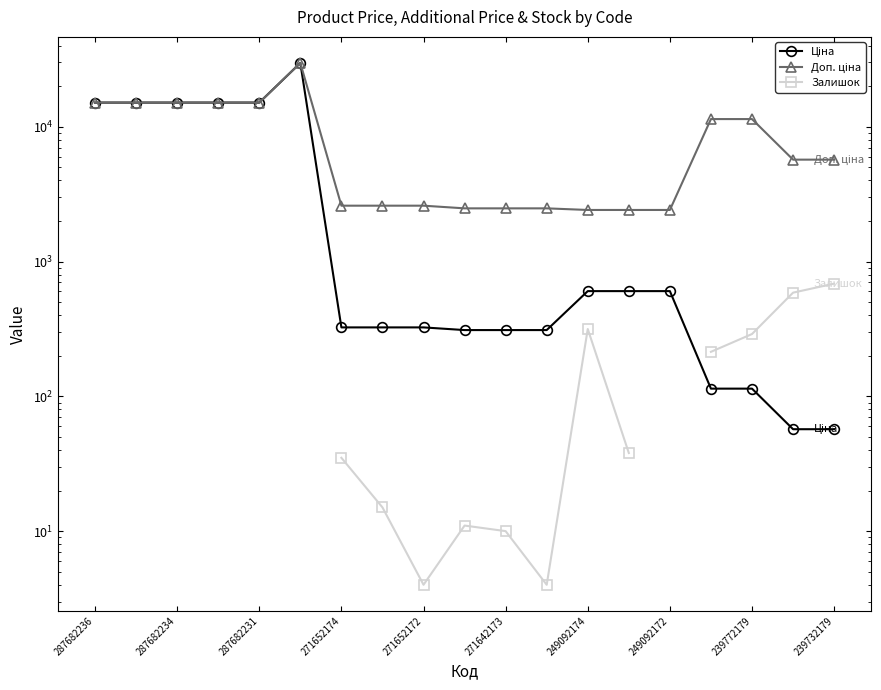

How many data points in Ціна are less than 324?

7